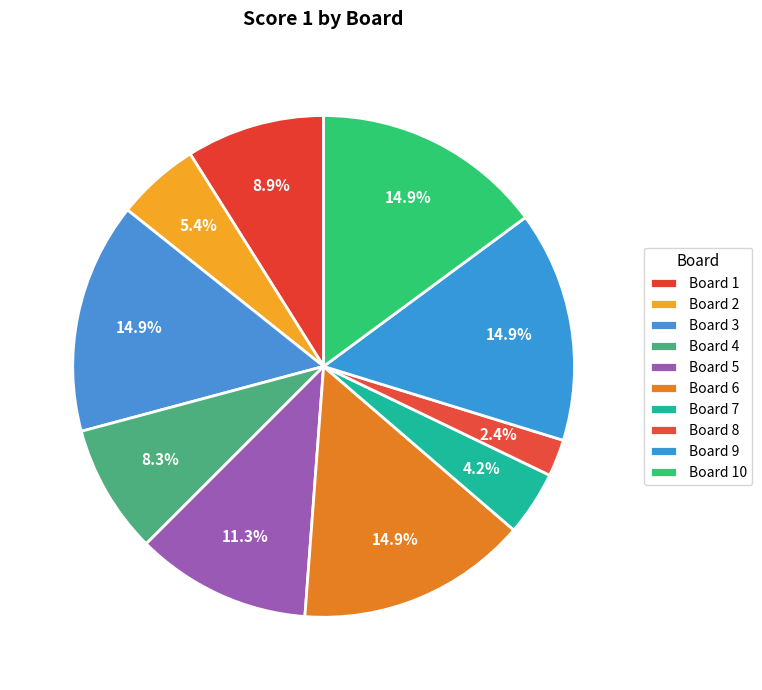

What is the largest slice in the pie chart?

Board 3